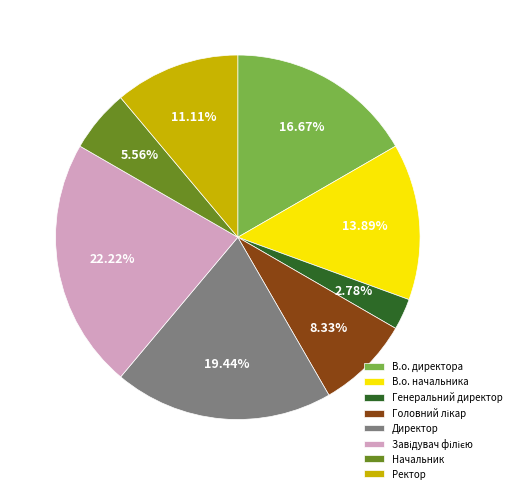

Count the number of slices in the pie.

8